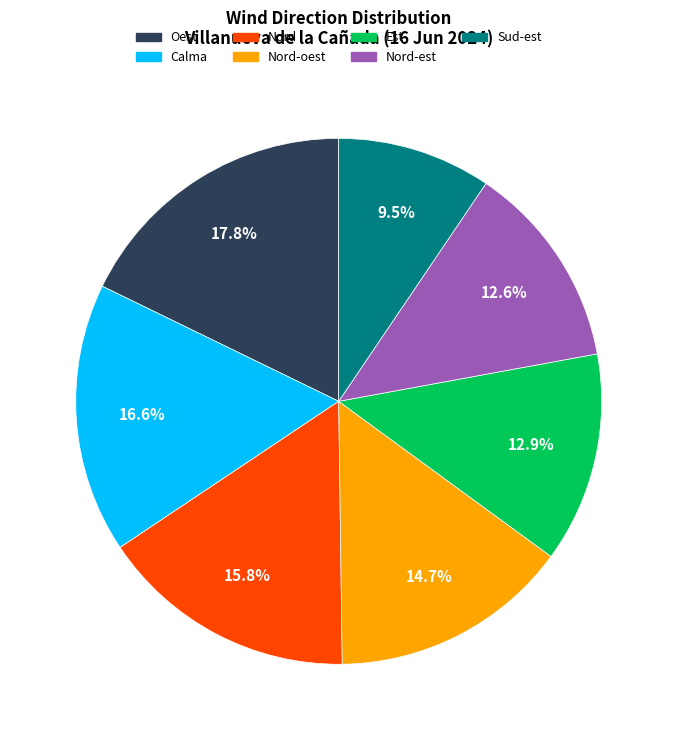

What is the ratio of the value at Nord to the value at Calma?

1.0